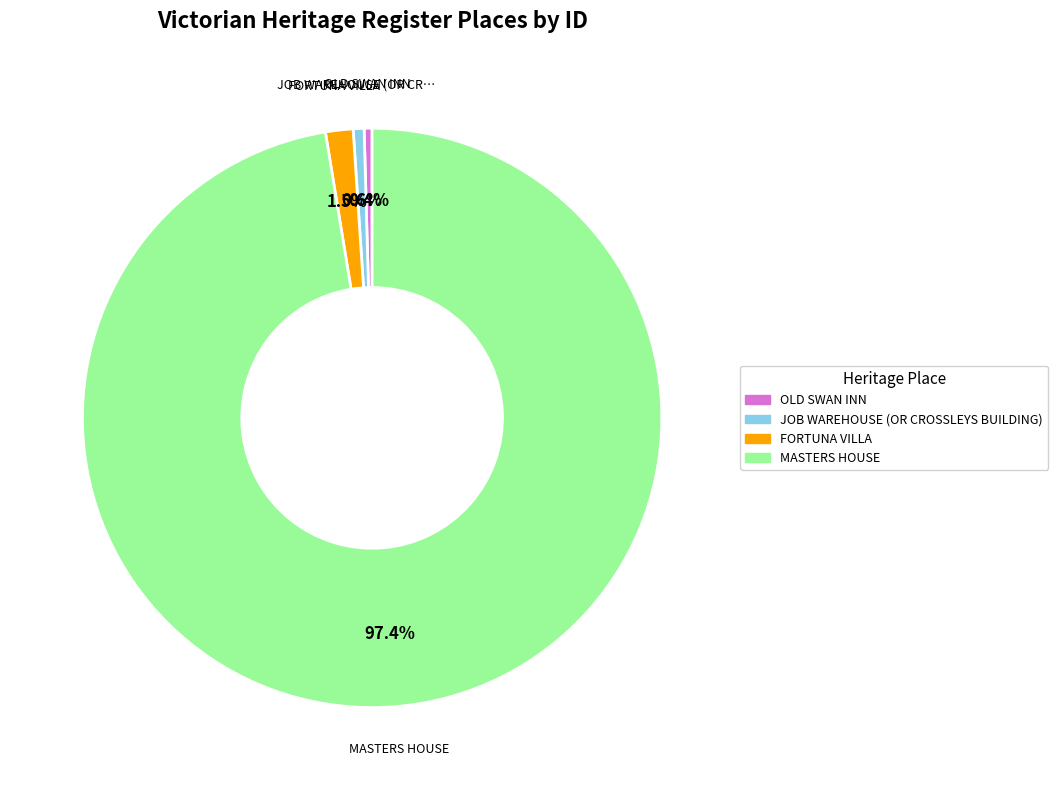

Approximately how many times larger is the value at MASTERS HOUSE compared to JOB WAREHOUSE (OR CROSSLEYS BUILDING)?

161.0